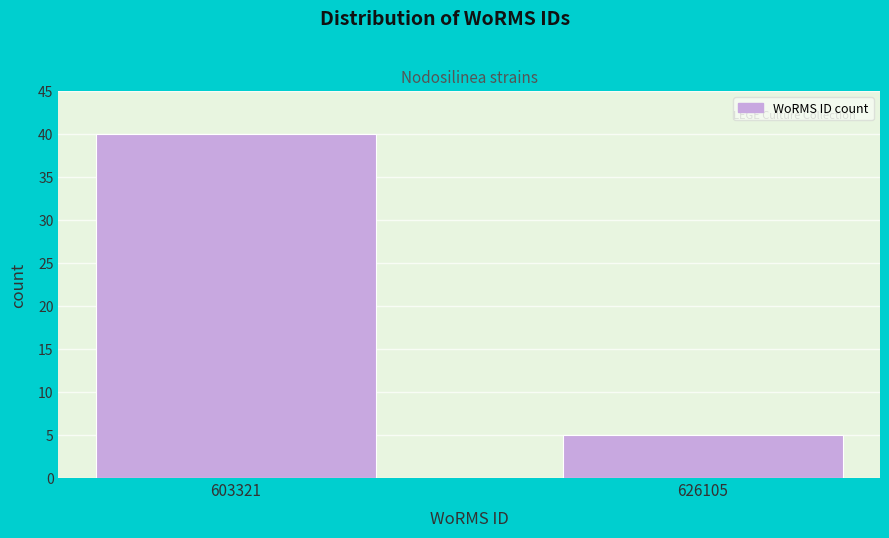

Reading right to left, list all the values displayed in this chart.

626105=5	603321=40